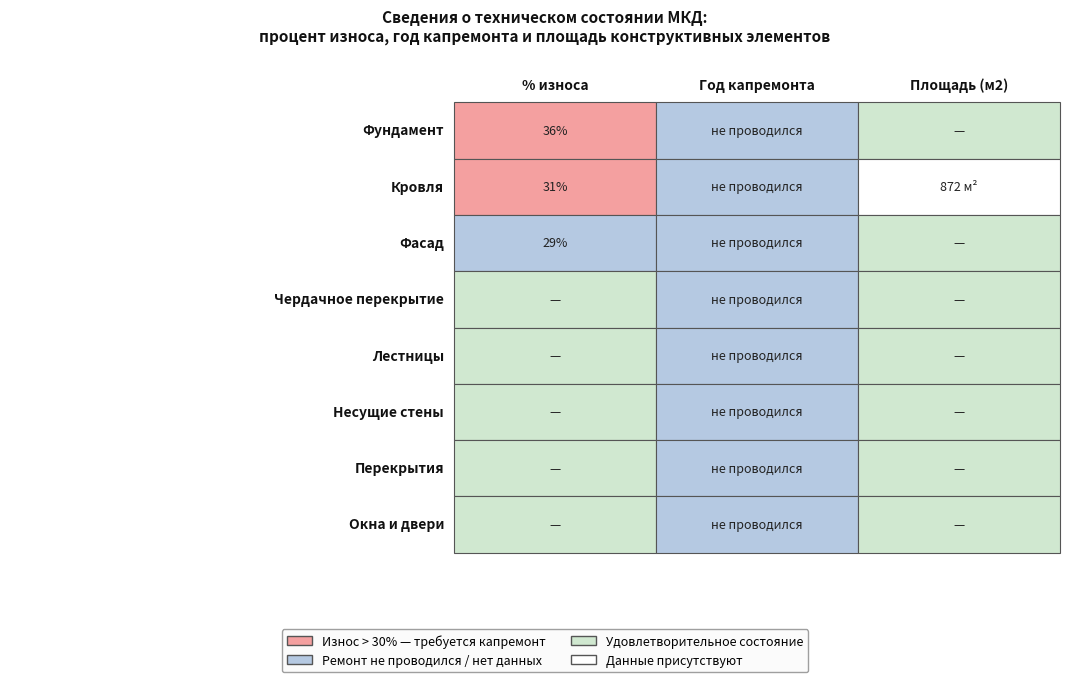

Is the value of % износа at 4 greater than the value of Год капремонта at 1?

No